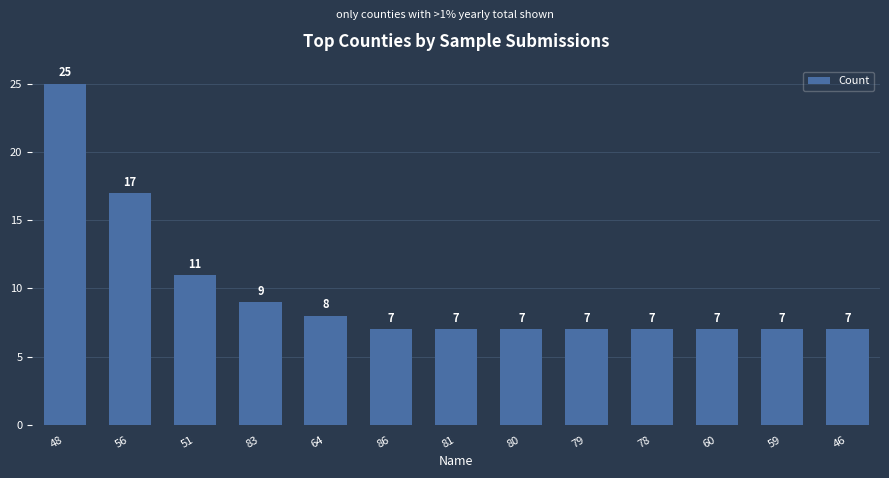

Count the number of categories in the chart.

13